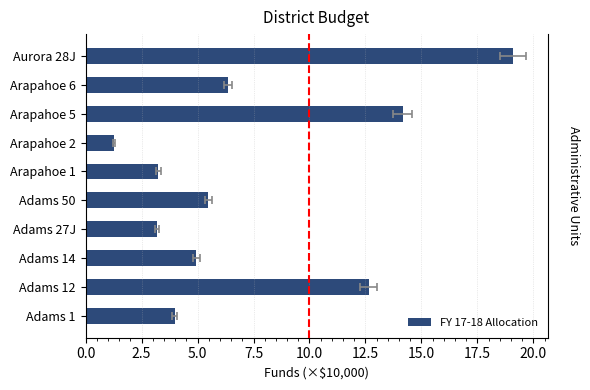

Reading right to left, extract all data points from this chart.

19.1	6.4	14.2	1.3	3.3	5.5	3.2	5.0	12.6	4.0